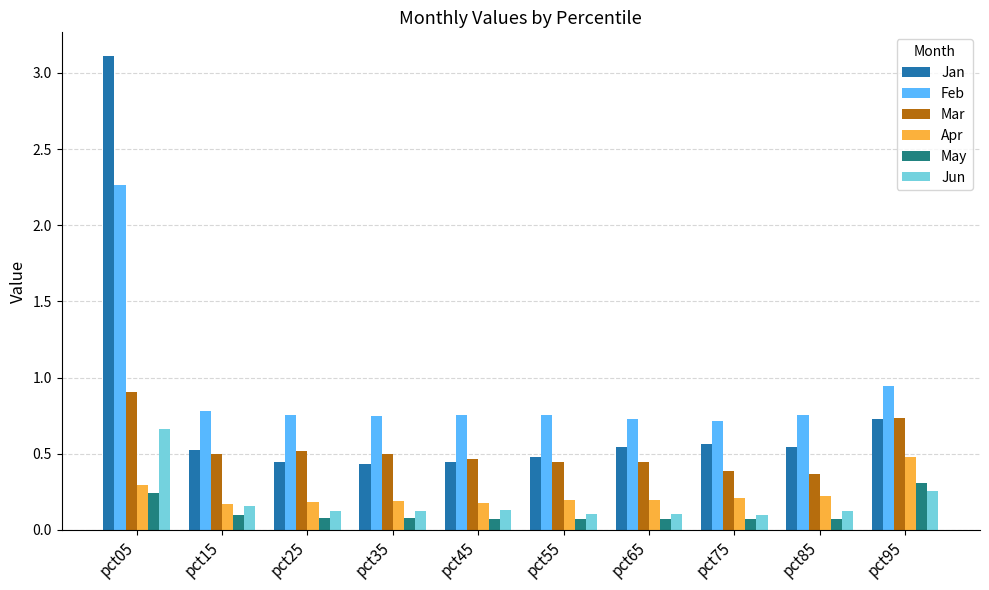

At which label does Mar reach its peak?

pct05